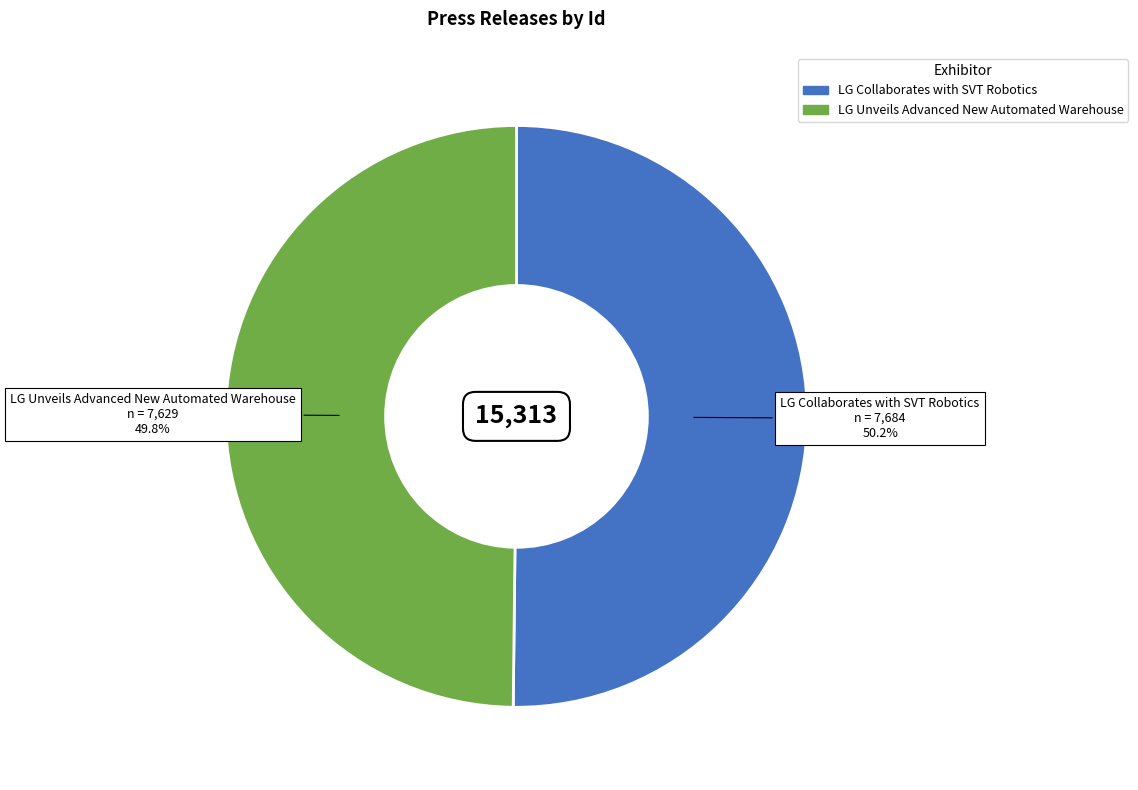

Does any single category account for the majority?

Yes